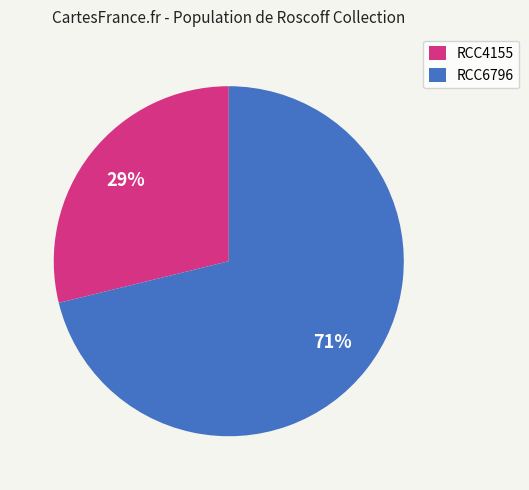

To the nearest percent, what is the combined percentage of RCC6796 and RCC4155?

100%